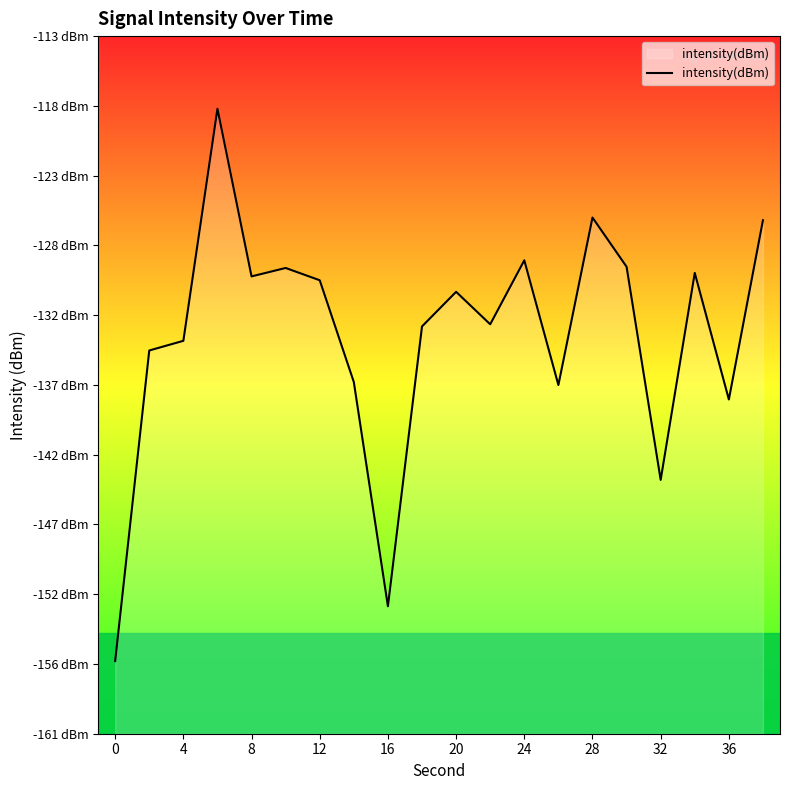

Does the chart have visible grid lines?

No